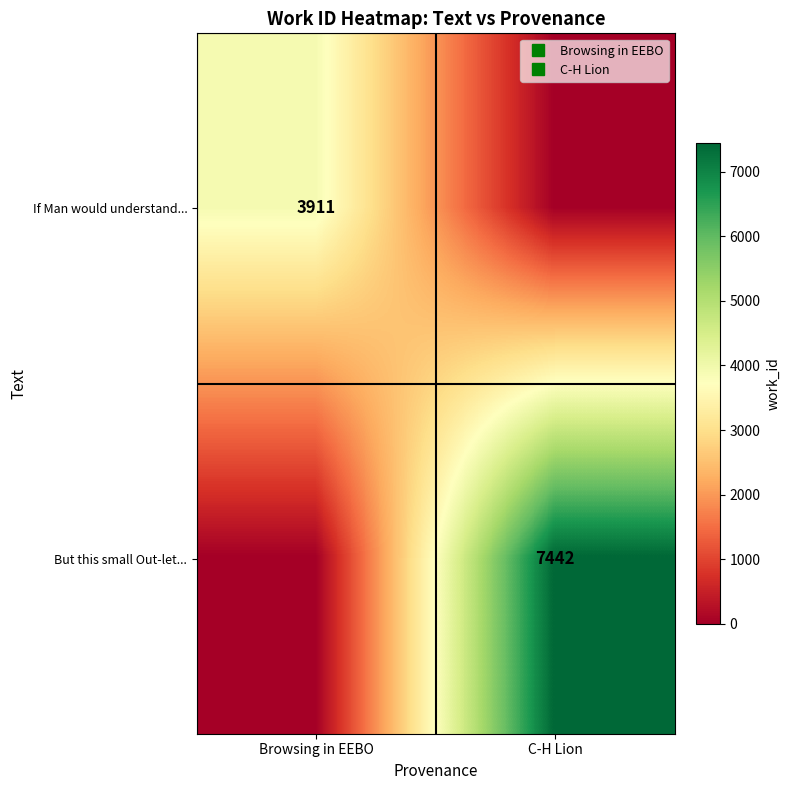

Count the number of data series in this chart.

2